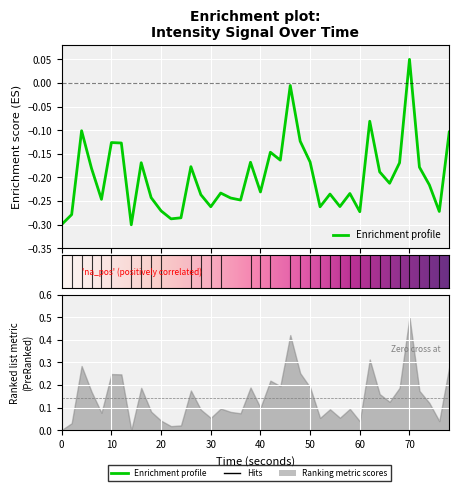

How many values are above zero?

1